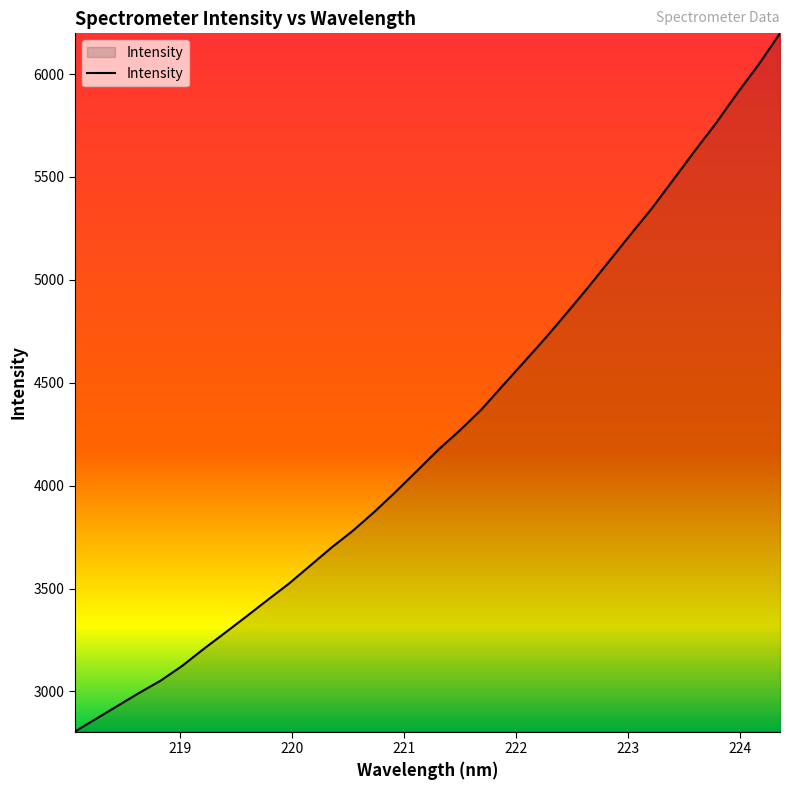

Reading left to right, list all the values displayed in this chart.

2805.6	2868.3	2930.6	2993.1	3052.4	3123.5	3205.4	3284.1	3363.4	3444.3	3523.8	3611.6	3699.7	3781.4	3872.7	3970.4	4072.3	4175.0	4268.5	4368.6	4484.9	4599.9	4716.1	4838.0	4962.4	5091.4	5220.8	5348.2	5486.6	5625.8	5761.4	5907.4	6046.5	6197.7